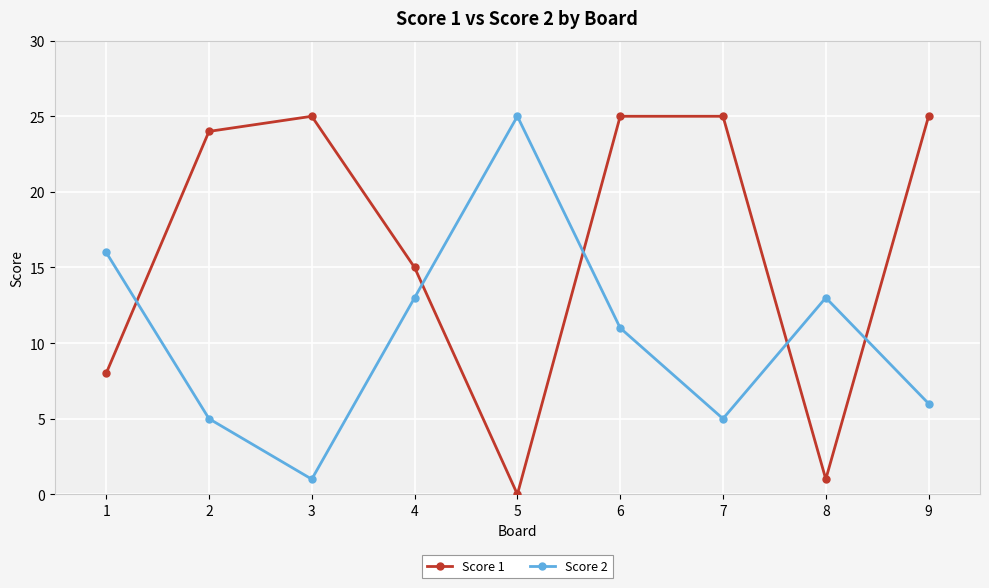

Rank the series by their average value, from lowest to highest.

Score 2, Score 1